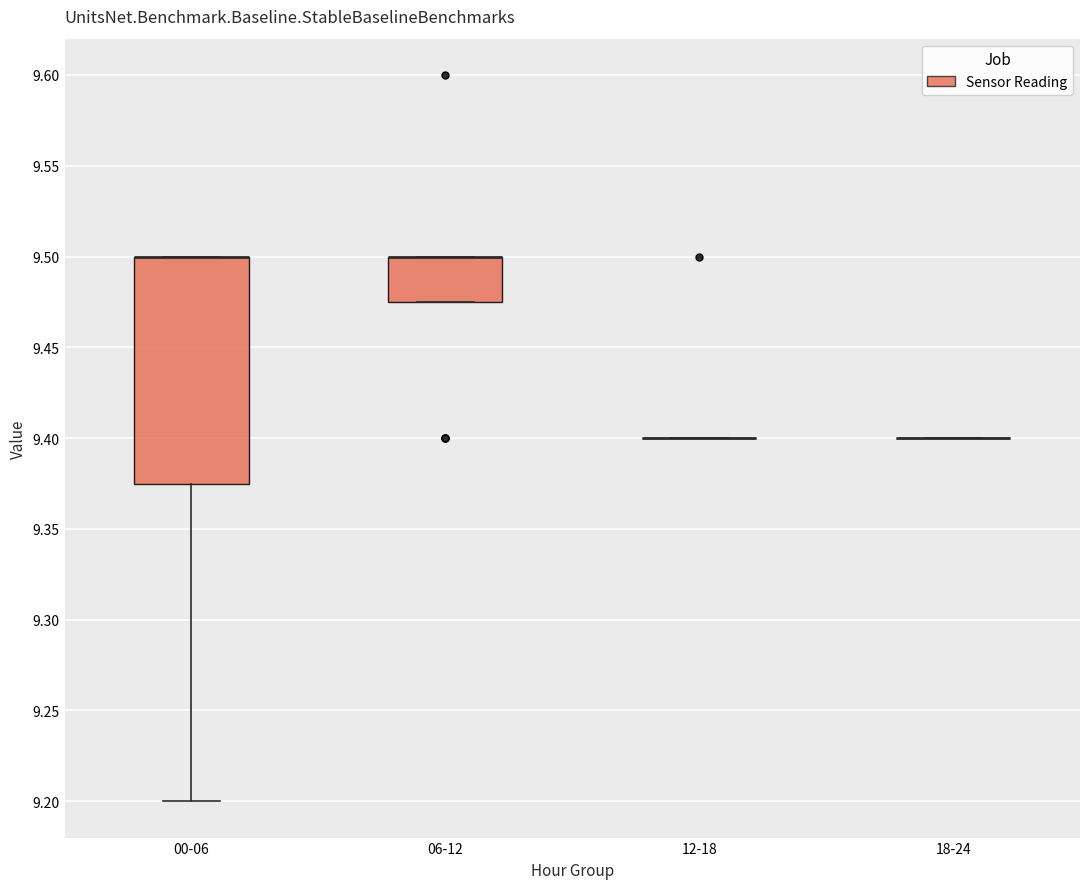

Which box is the tallest, from its lower edge to its upper edge?

00-06